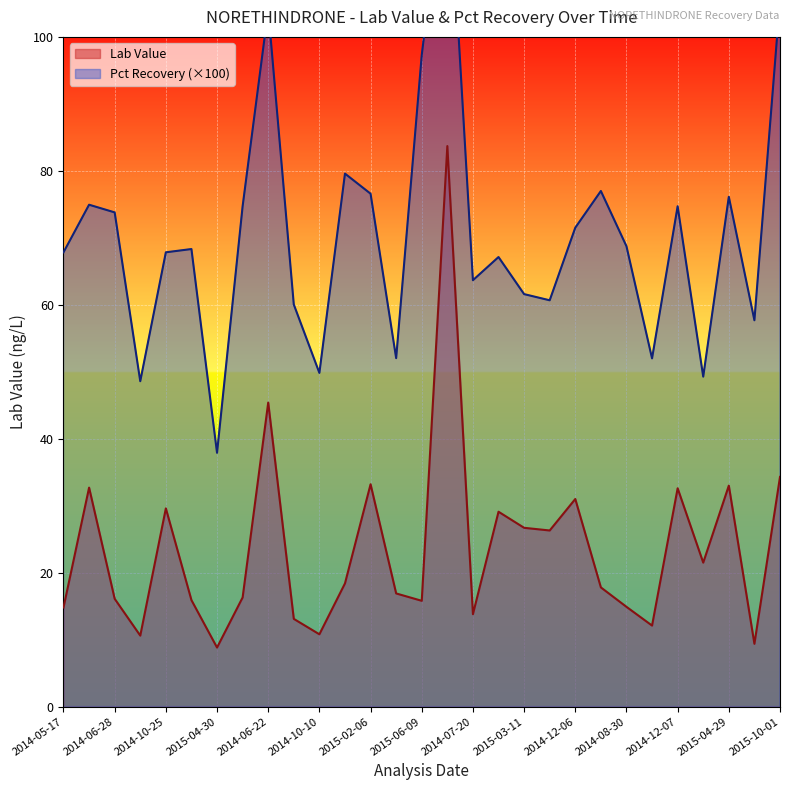

What is the difference between the maximum and minimum values in the Pct Recovery series?

90.9